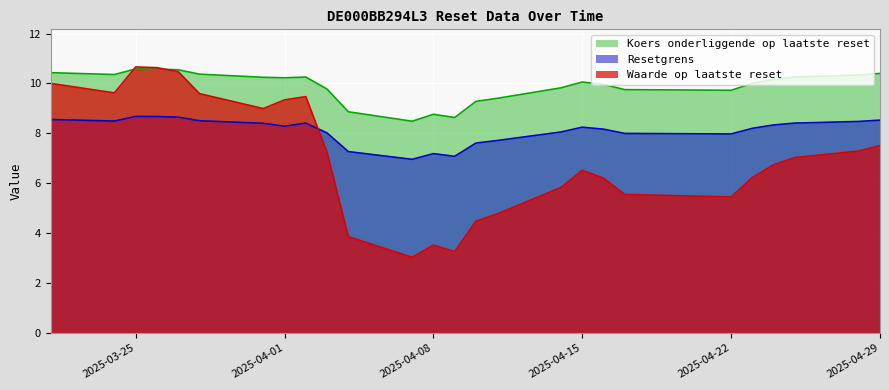

What is the sum of the Resetgrens values at 2025-04-23 and 2025-04-29?

16.7